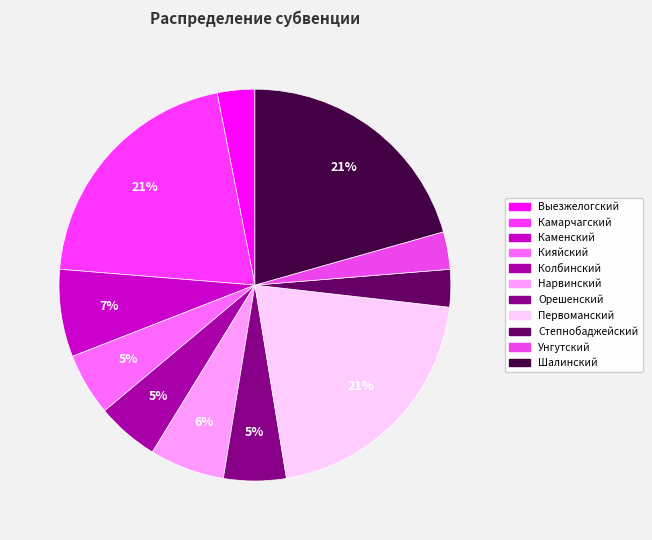

To the nearest percent, what portion does Степнобаджейский represent?

3%